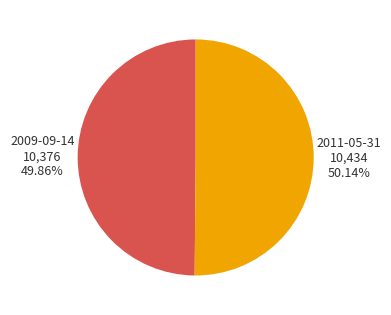

How many slices are in this pie chart?

2